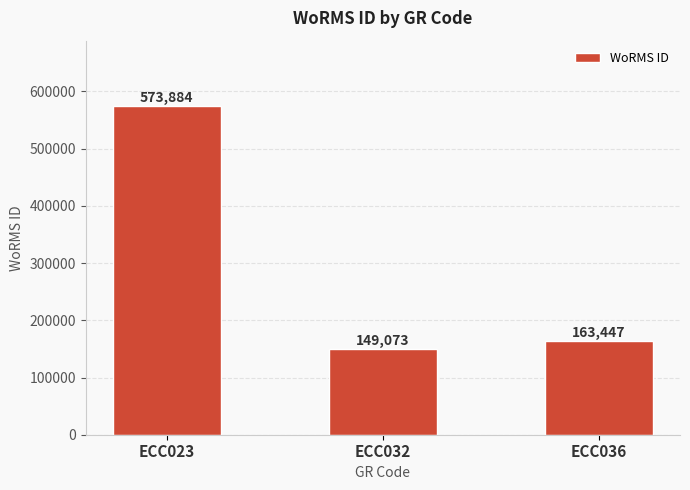

How many values are below 163447?

1